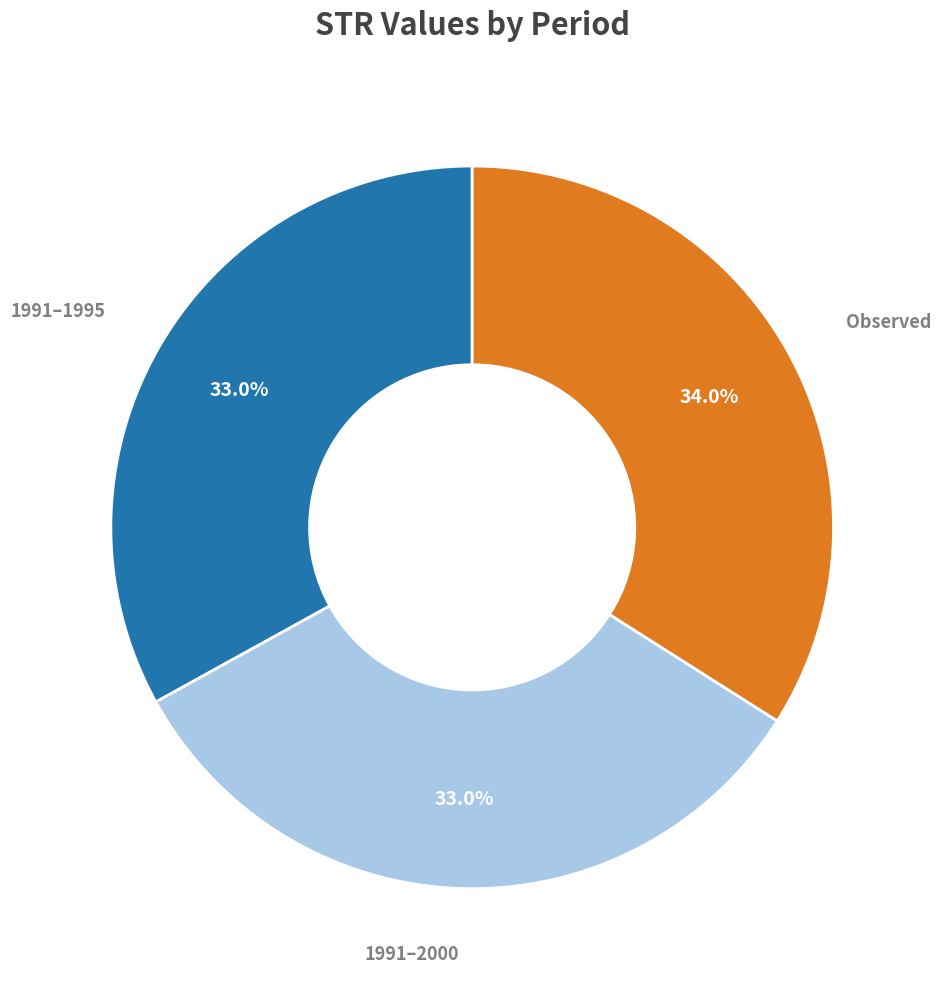

How many segments does this pie chart have?

3